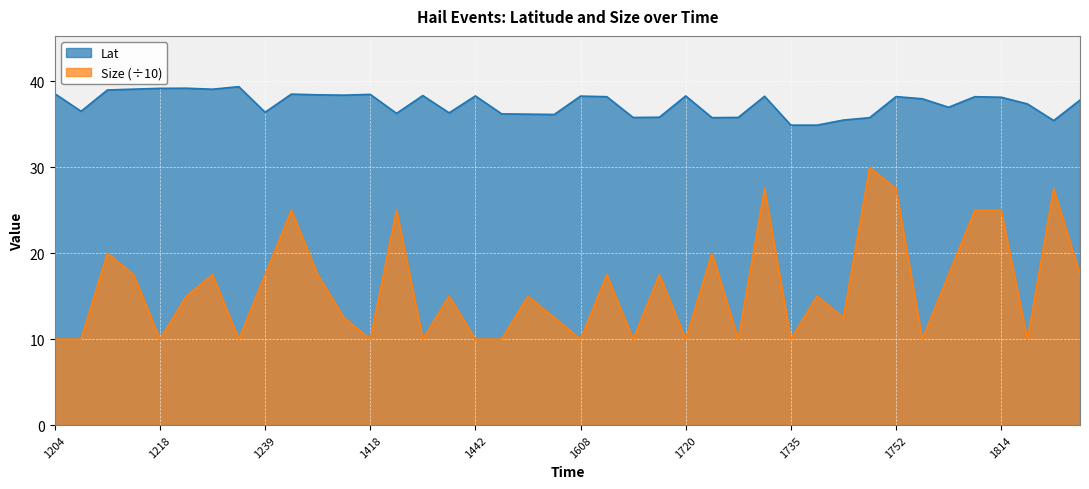

Between 1226 and 1442, which series saw the biggest shift?

Size